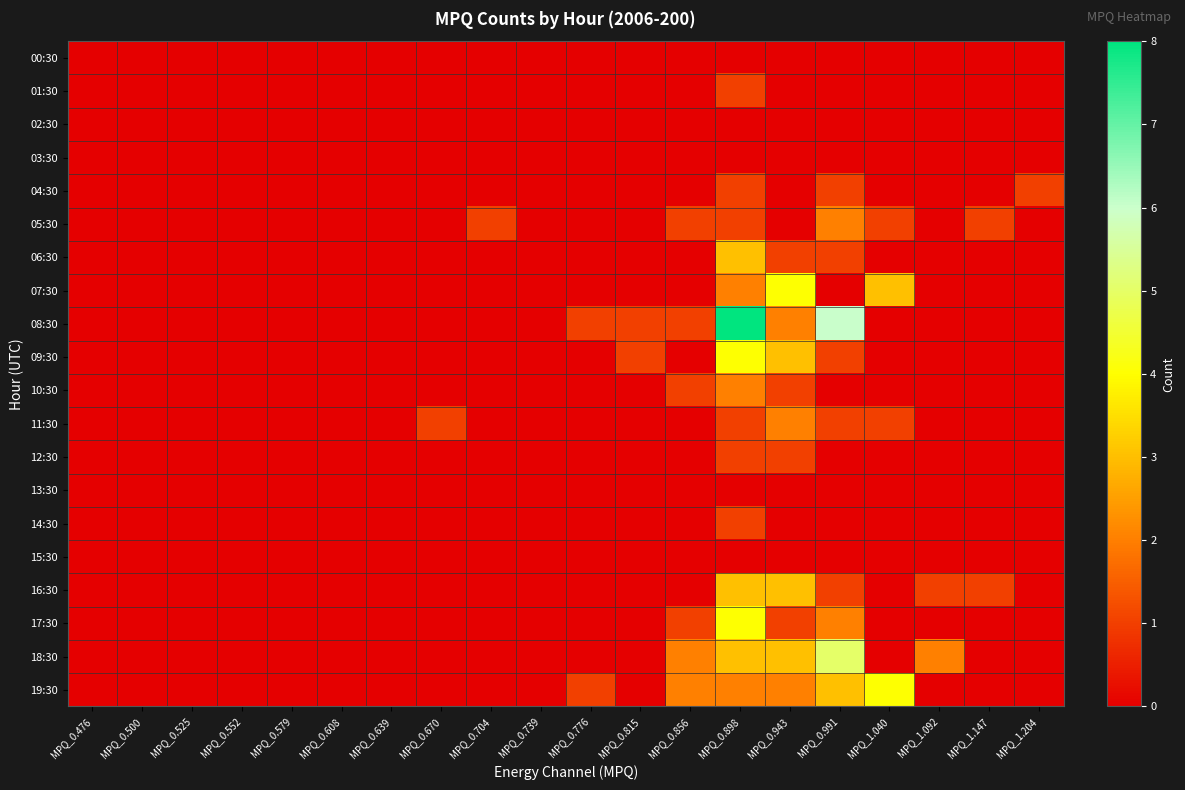

At which category is the sum across all series the highest?

MPQ_0.898